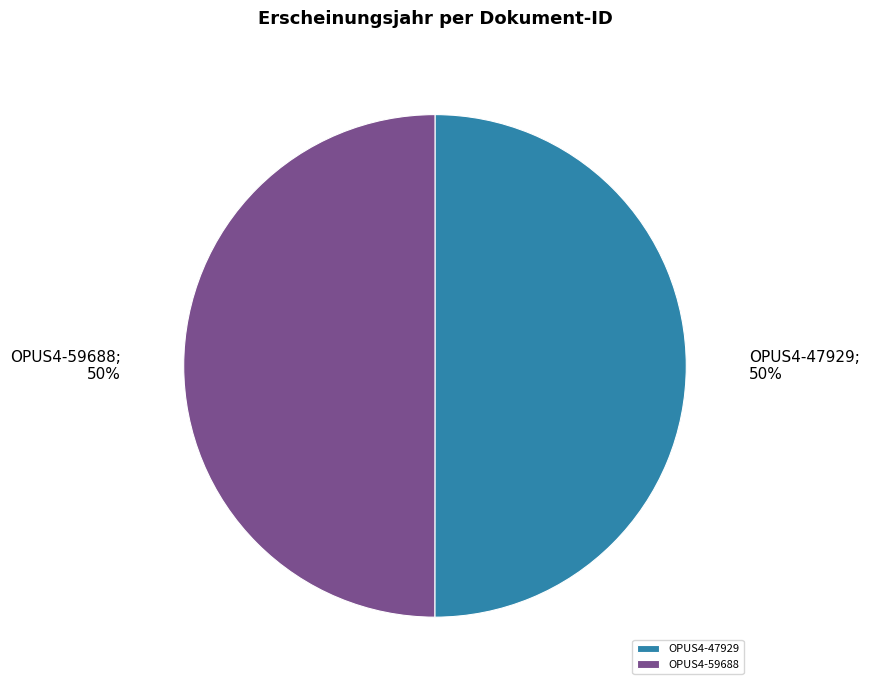

To the nearest percent, what is the average slice percentage?

50%